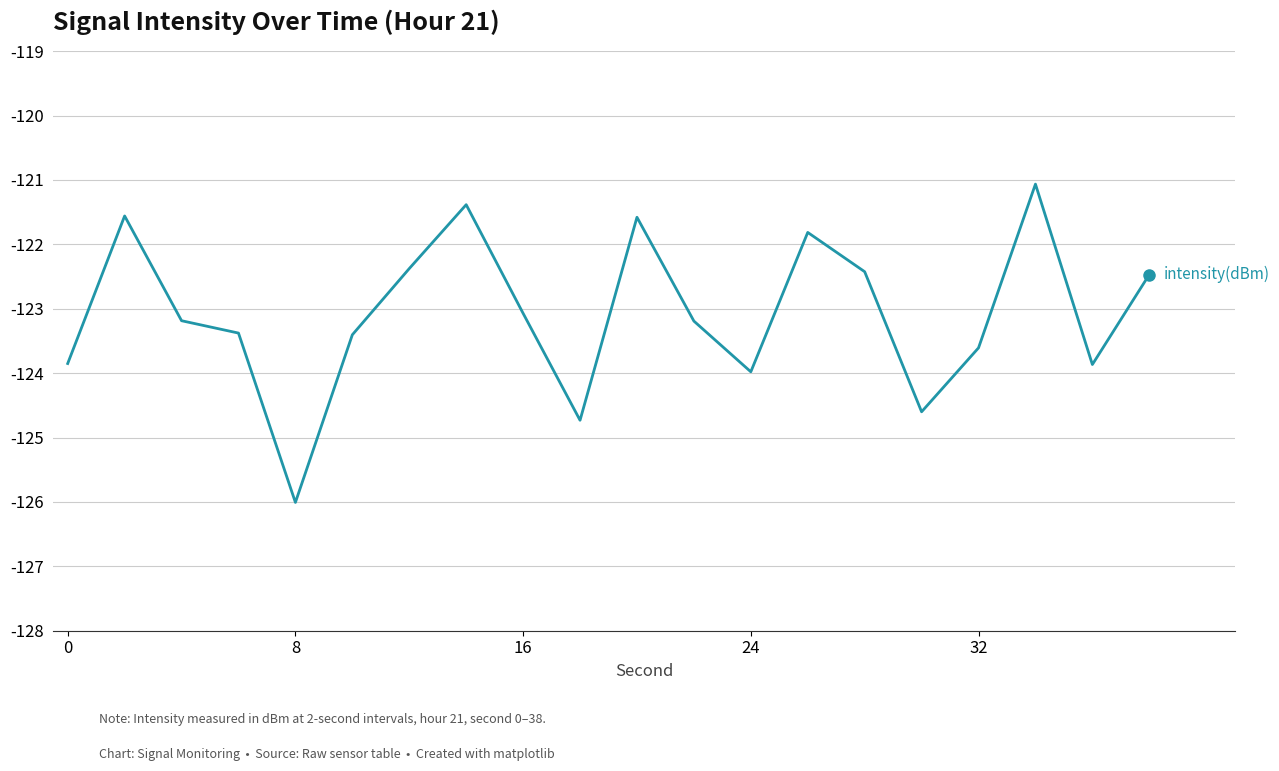

What is the greatest value displayed?

-121.1